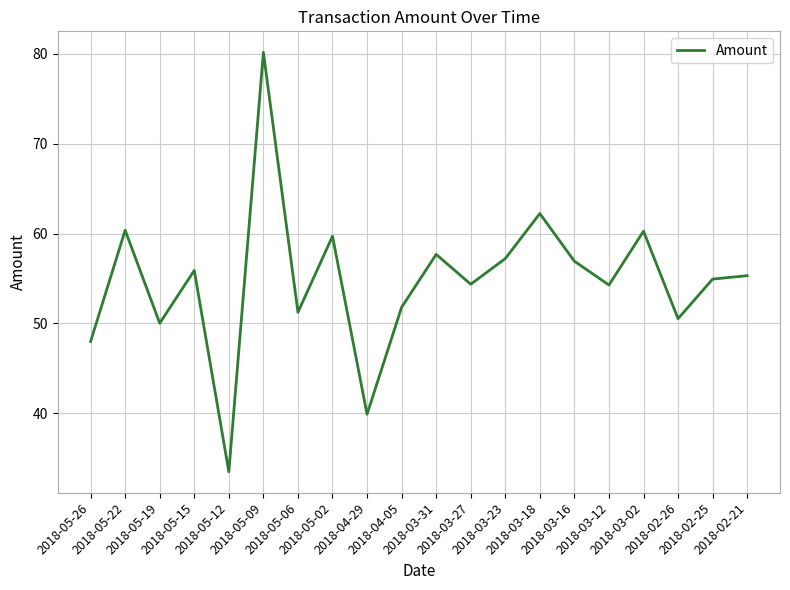

What is the greatest value displayed?

80.2